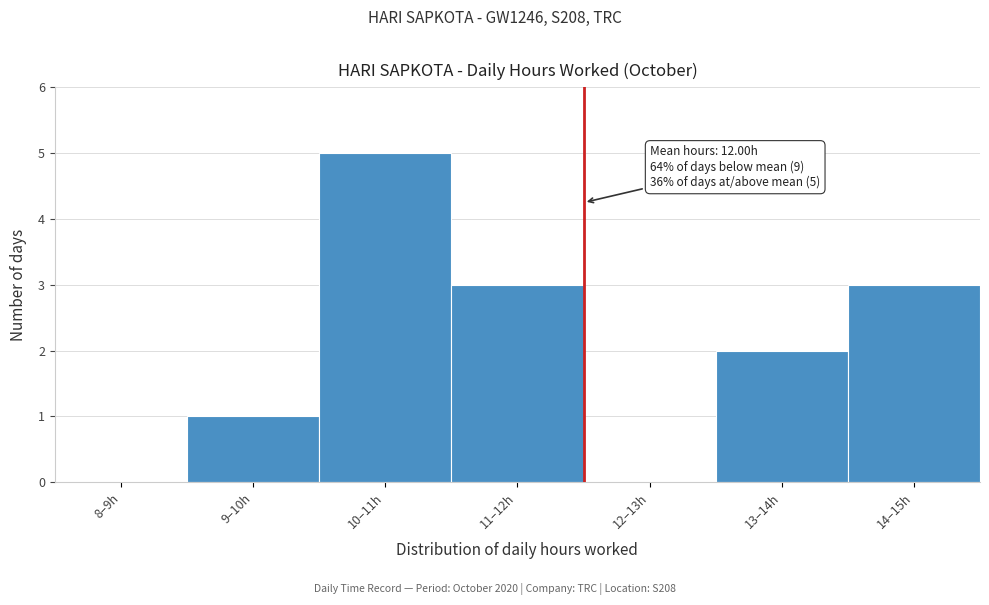

Reading left to right, what are all the values shown in this chart?

8–9h=0	9–10h=1	10–11h=5	11–12h=3	12–13h=0	13–14h=2	14–15h=3